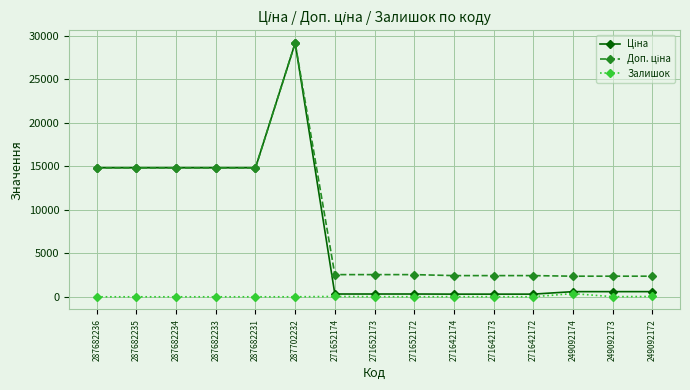

How many data points does each series have?

15